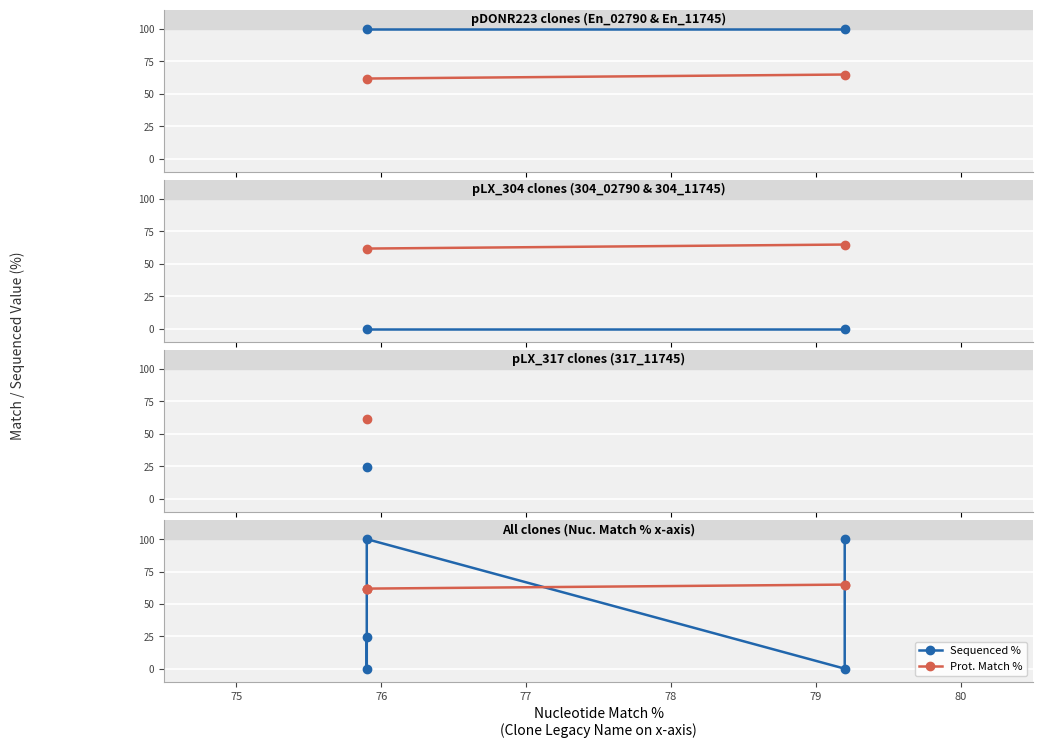

Which series changed the most between 75 and 78?

Sequenced %